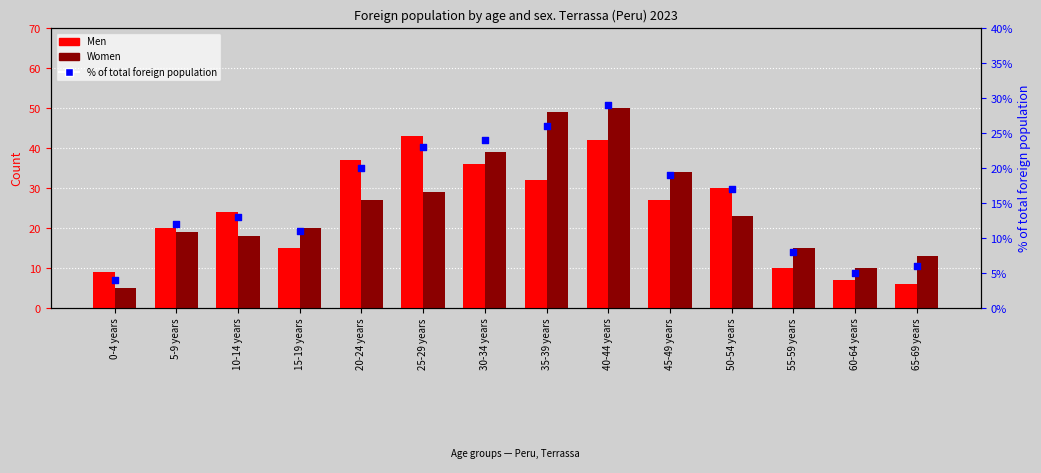

Is the value of Women at 25-29 years greater than the value of % of total foreign population at 10-14 years?

Yes